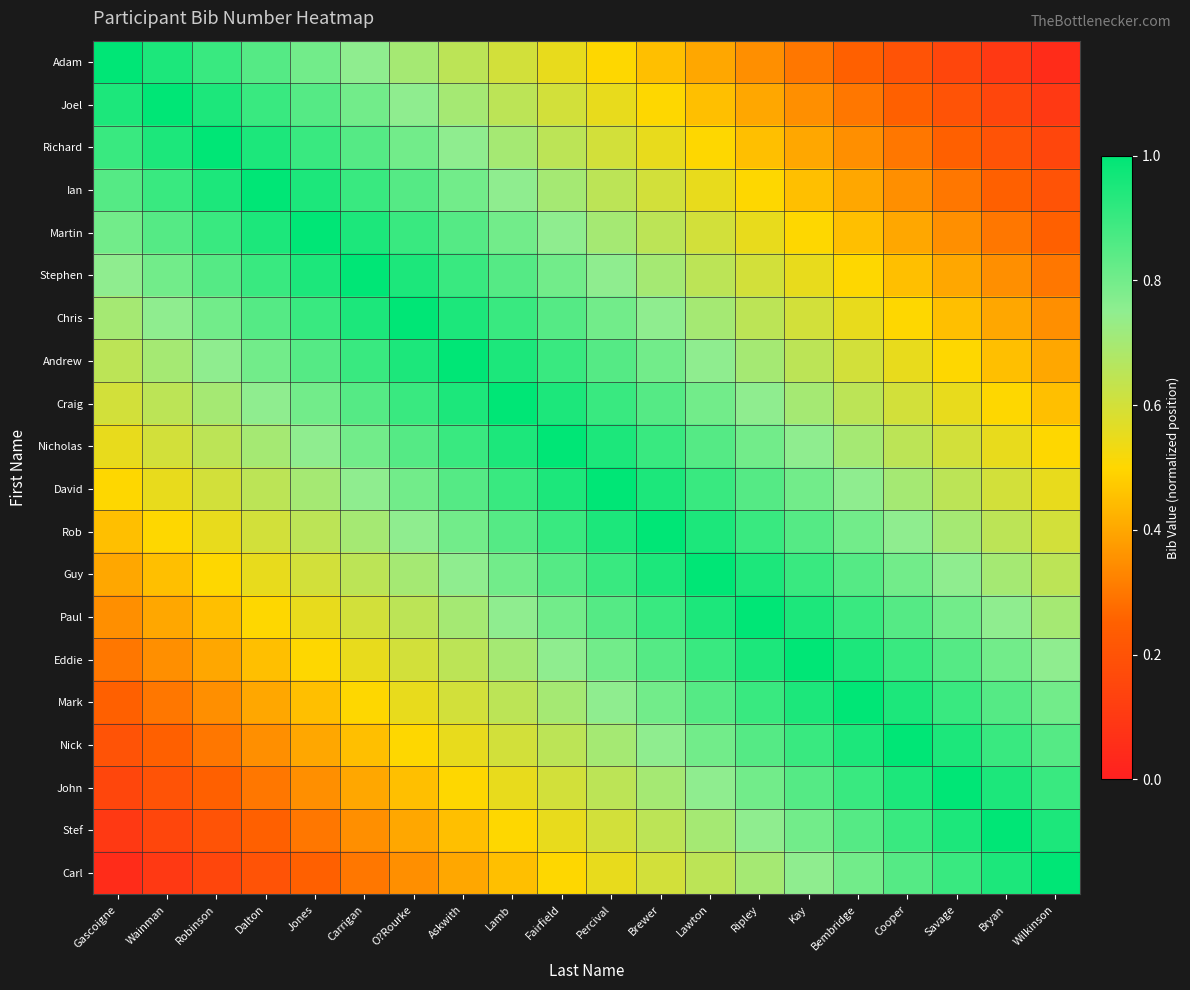

What is the total value across all series at Askwith?

14.7